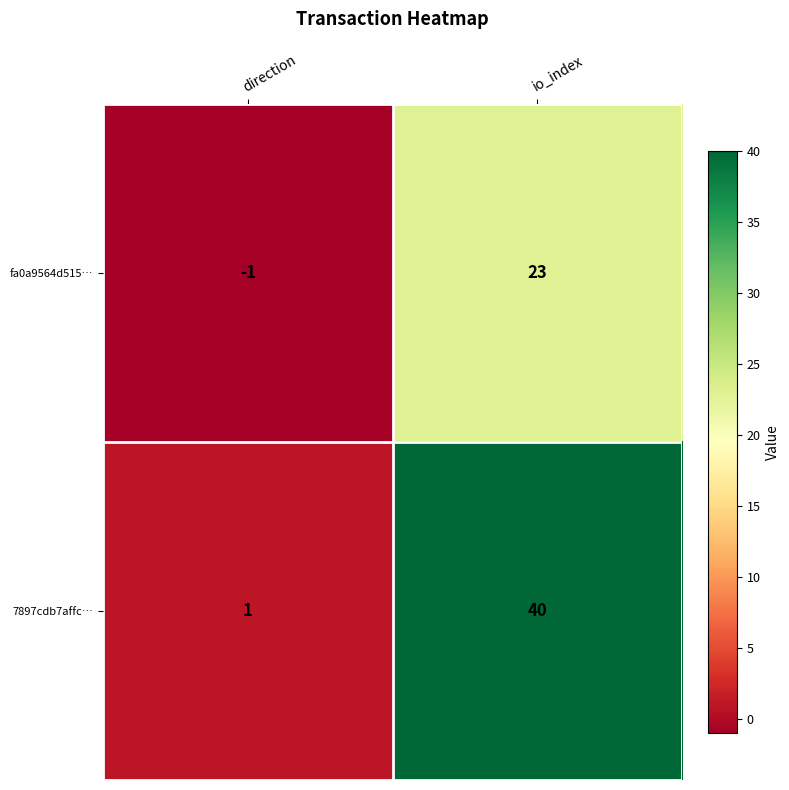

At how many categories does at least one series exceed 0?

2